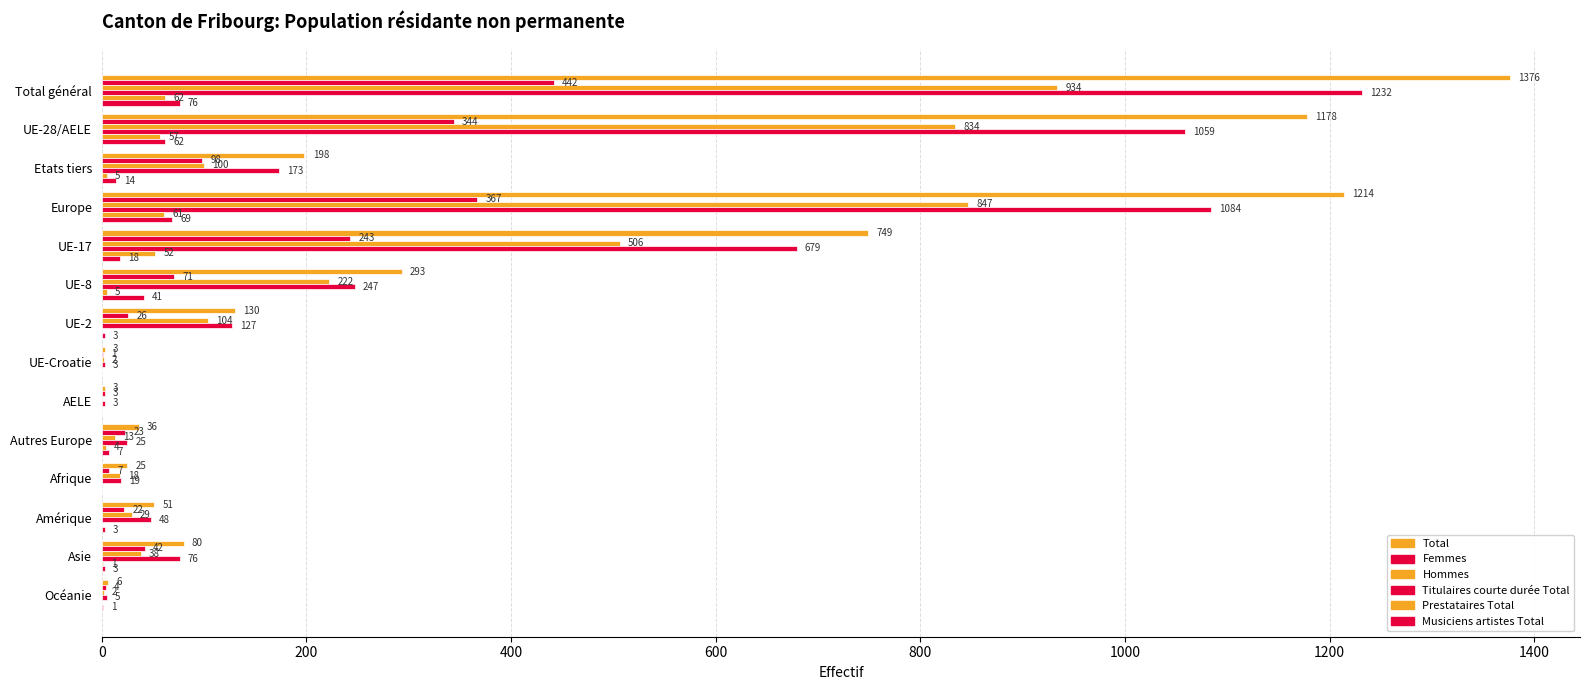

How many data points does each series have?

14